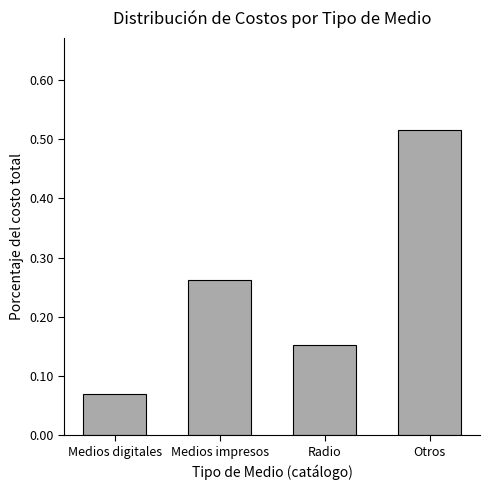

Rank the categories by value from lowest to highest.

Medios digitales, Radio, Medios impresos, Otros